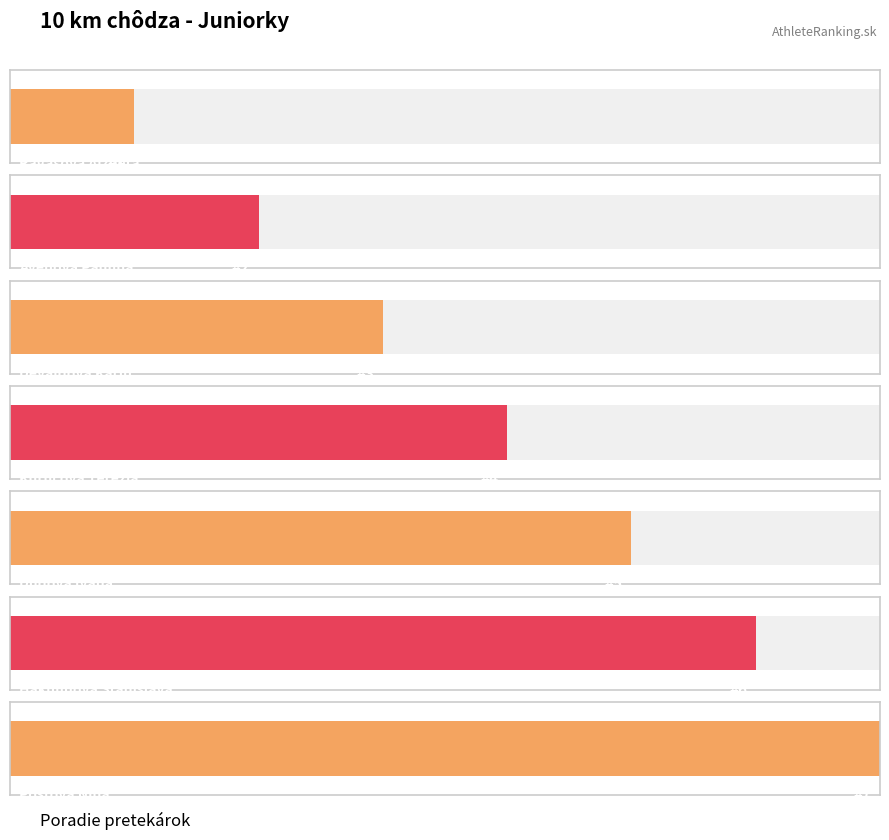

Approximately how many times larger is the value at Devaldová Karin compared to Poštová Nina?

0.4